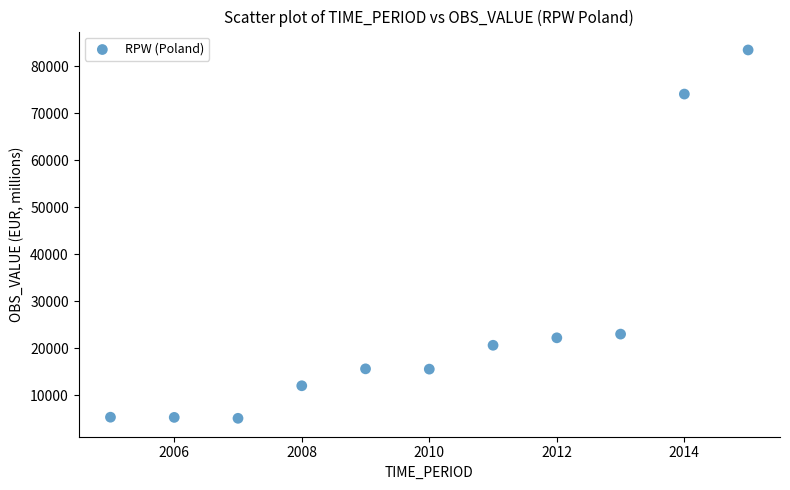

What is the range of Y values (max minus min)?

78348.3